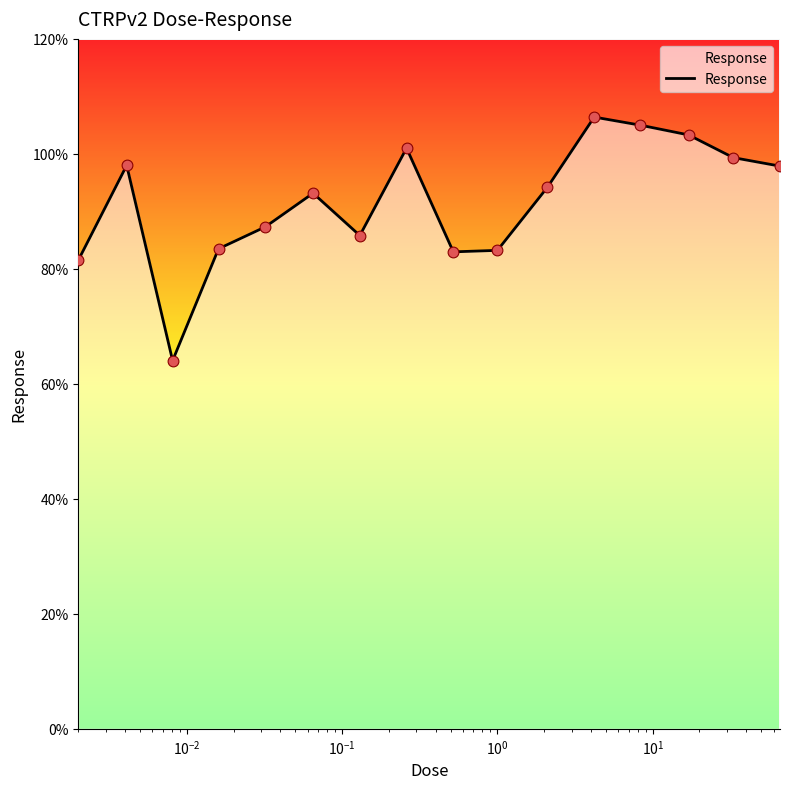

What is the difference between the maximum and minimum values?

42.4